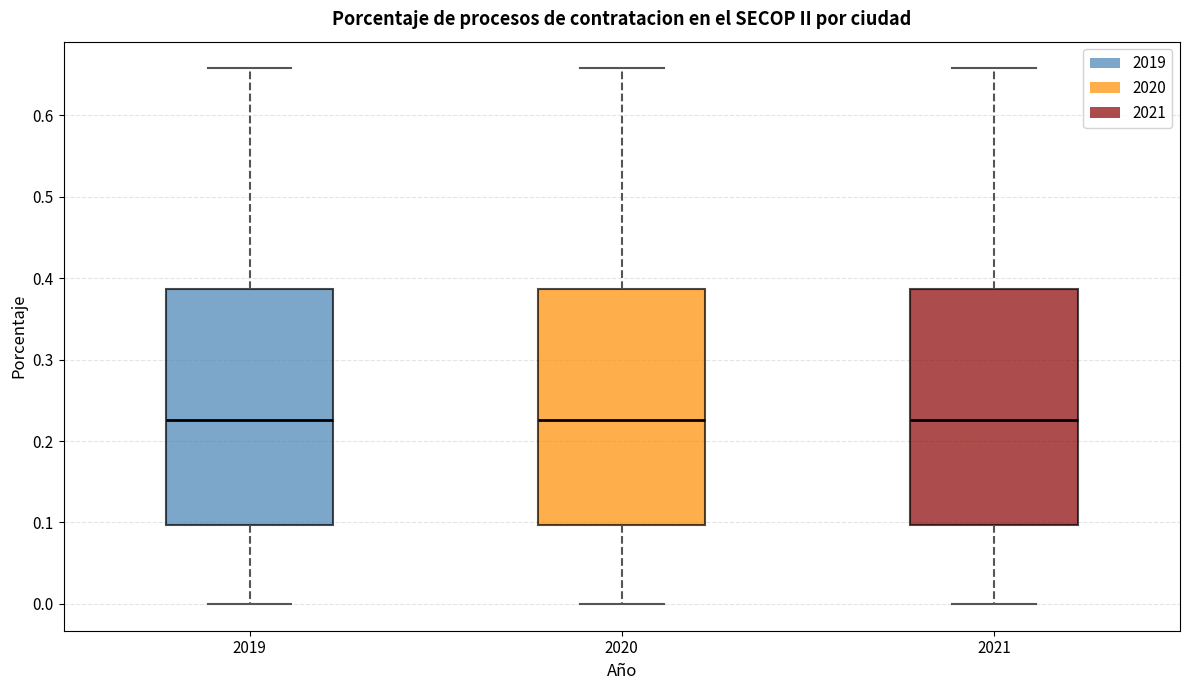

Reading left to right, read every box against the y-axis: the position of its median line, the range the box covers, and the ends of its whiskers. The values are not printed on the chart, so give them approximately, as read against the axis.

2019: median 0.23, box 0.10 to 0.39, whiskers 0.00 to 0.66
2020: median 0.23, box 0.10 to 0.39, whiskers 0.00 to 0.66
2021: median 0.23, box 0.10 to 0.39, whiskers 0.00 to 0.66